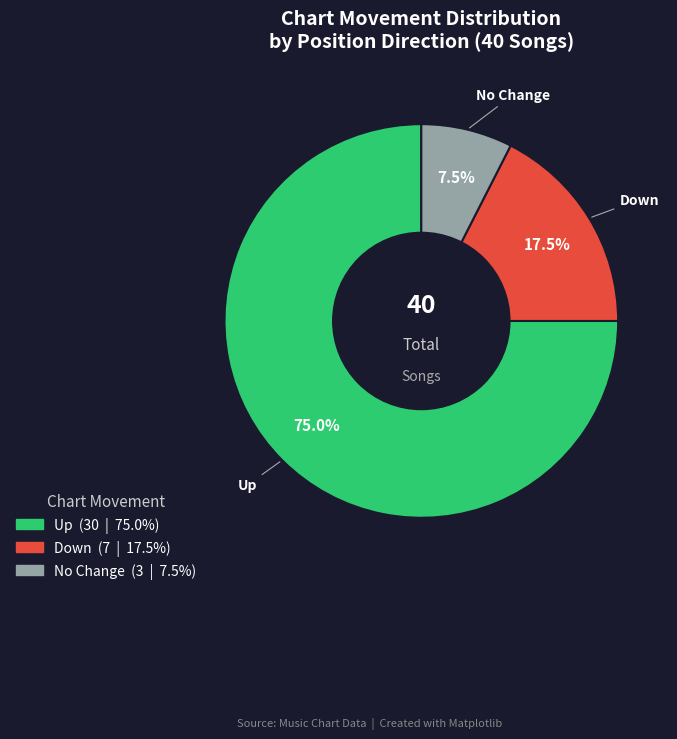

Is there a majority slice in this chart?

Yes